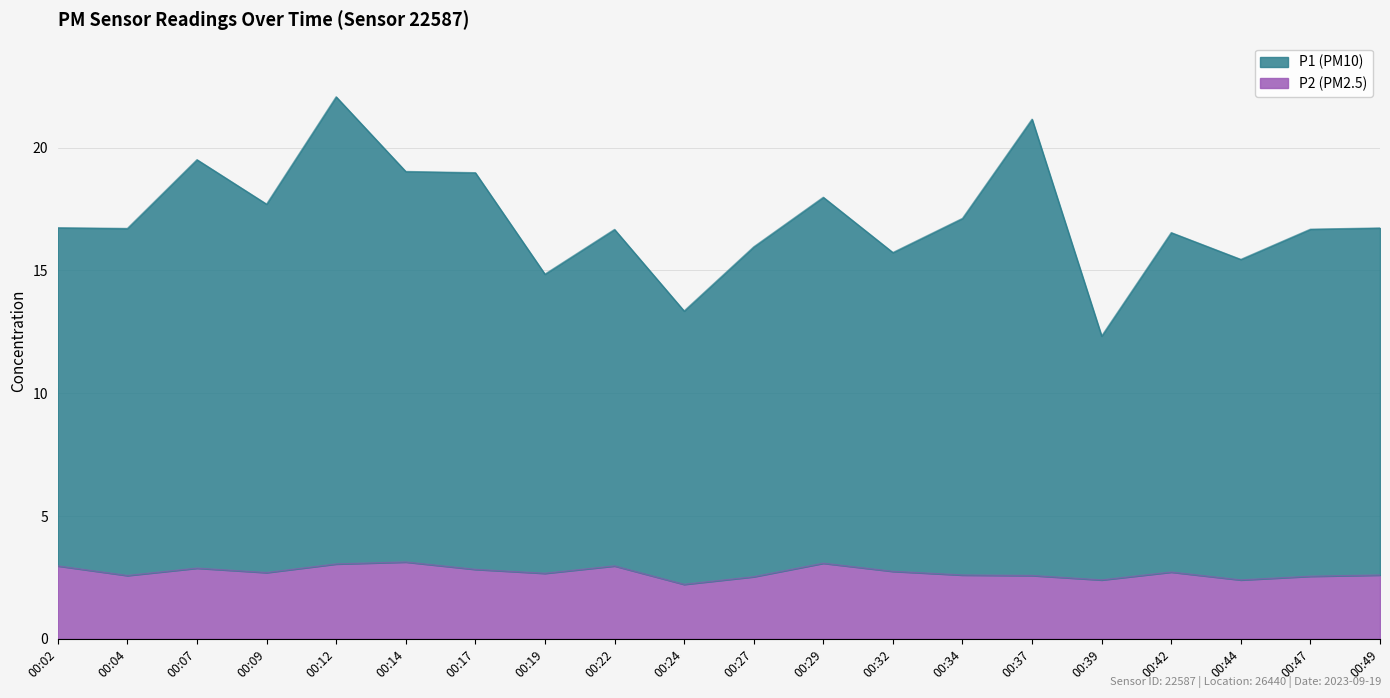

Reading left to right, what are all the values shown in this chart?

P1: 16.7	16.7	19.5	17.7	22.1	19.0	19.0	14.8	16.7	13.4	16.0	18.0	15.7	17.1	21.2	12.3	16.5	15.5	16.7	16.7
P2: 3.0	2.6	2.9	2.7	3.0	3.1	2.8	2.7	3.0	2.2	2.5	3.1	2.8	2.6	2.6	2.4	2.7	2.4	2.5	2.6